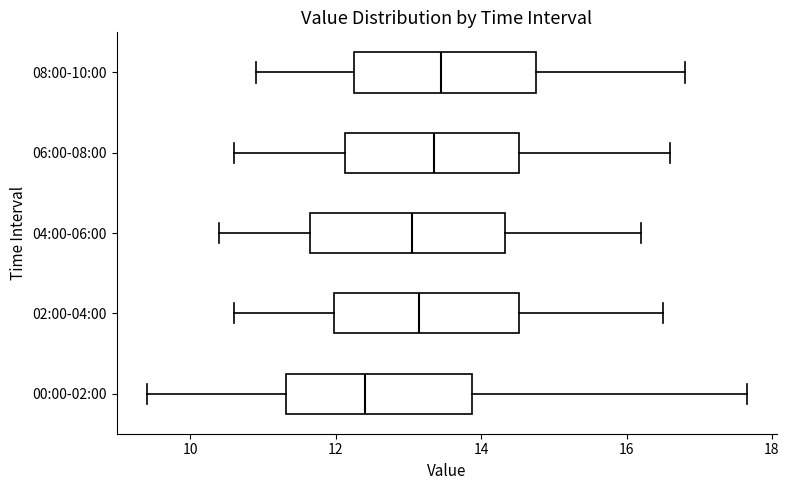

Which box's median line is the furthest to the left?

00:00-02:00